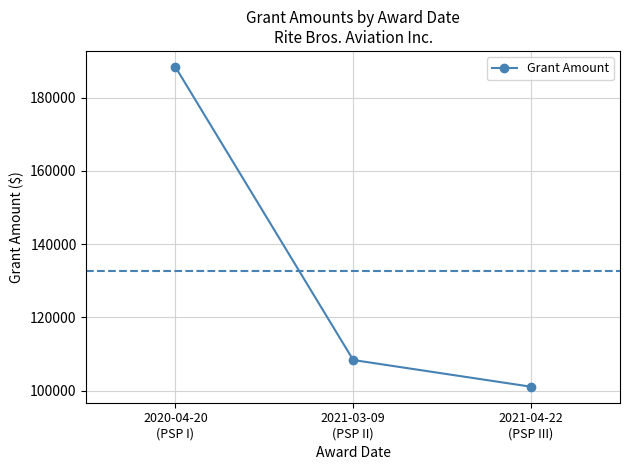

Is this an area chart (filled region under the line)?

No